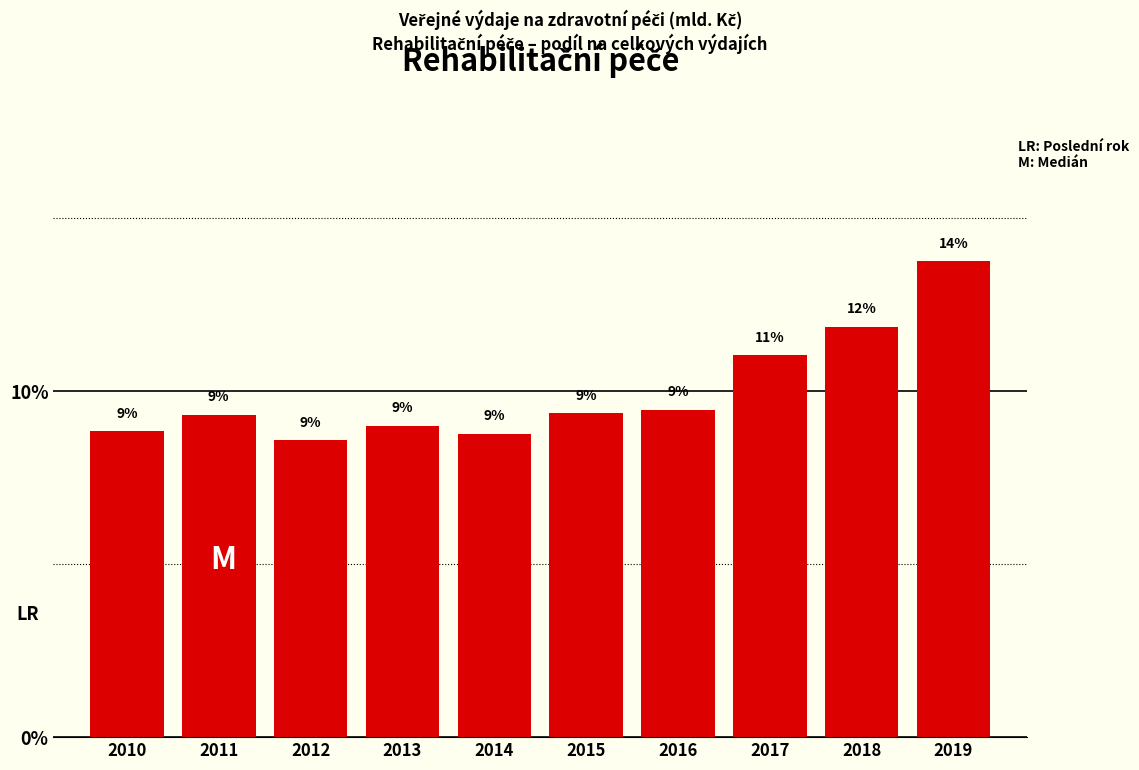

At which label is the value closest to 11?

2017